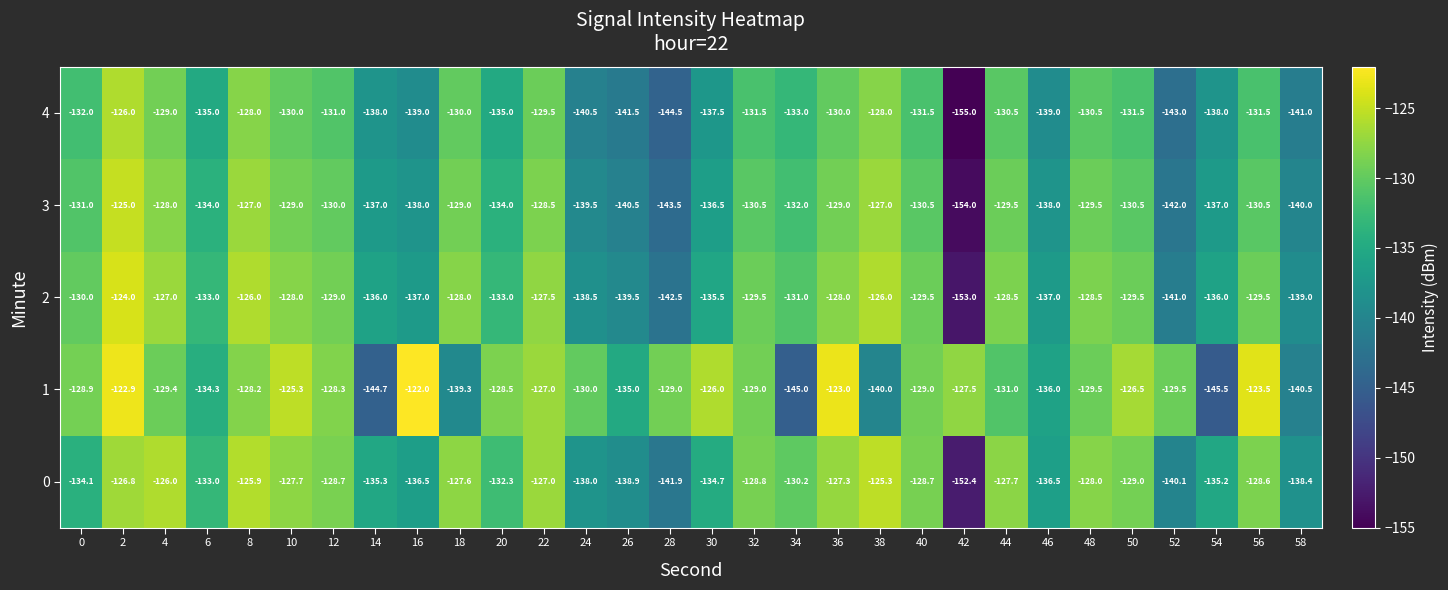

Is it true that 1 equals -128.9 at 0?

True